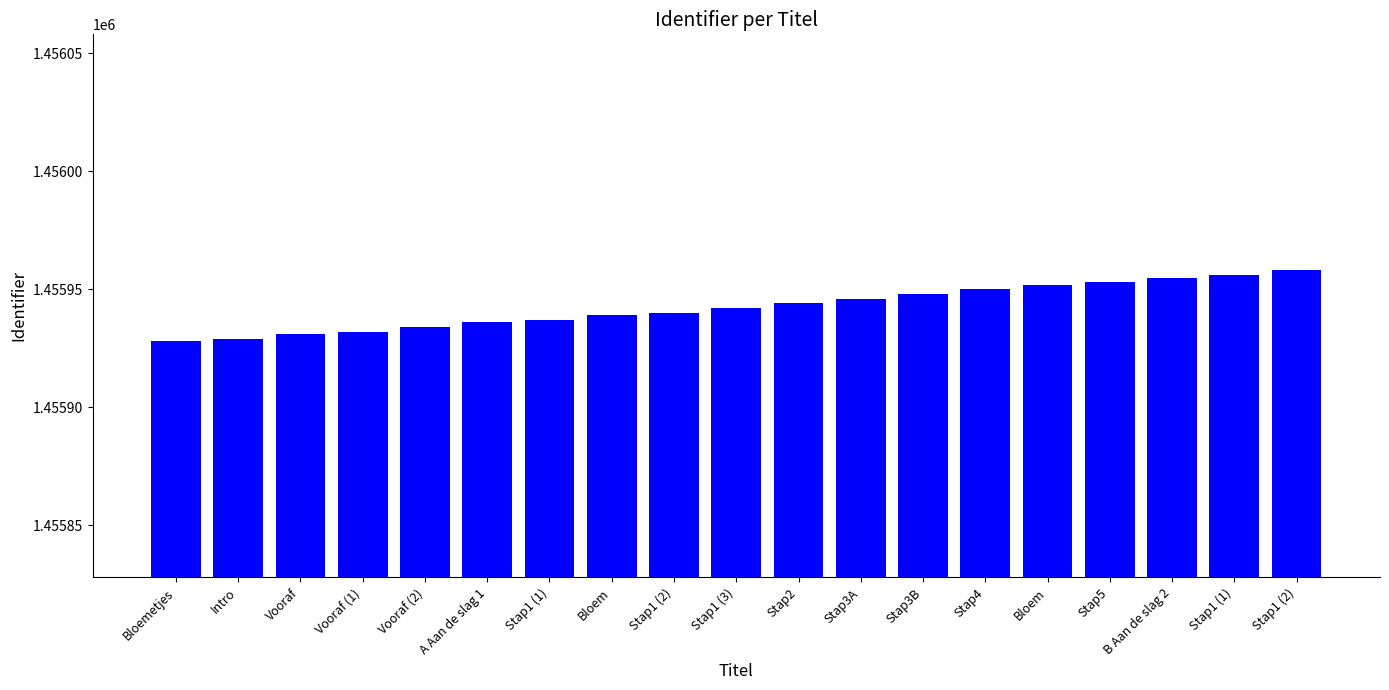

At which category does the chart reach its minimum across all series?

Bloemetjes